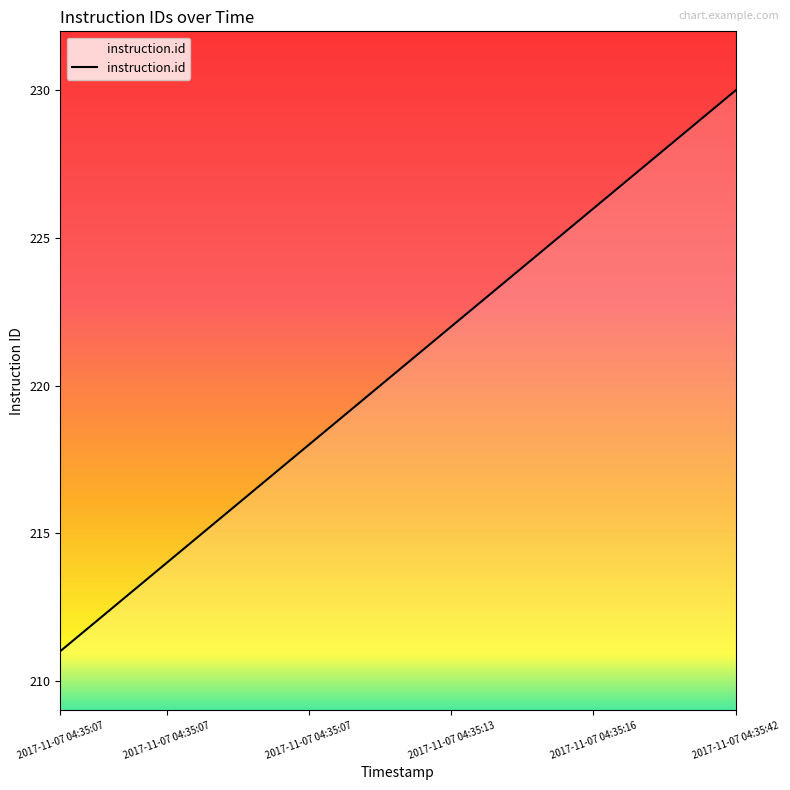

What is the maximum value shown in the chart?

230